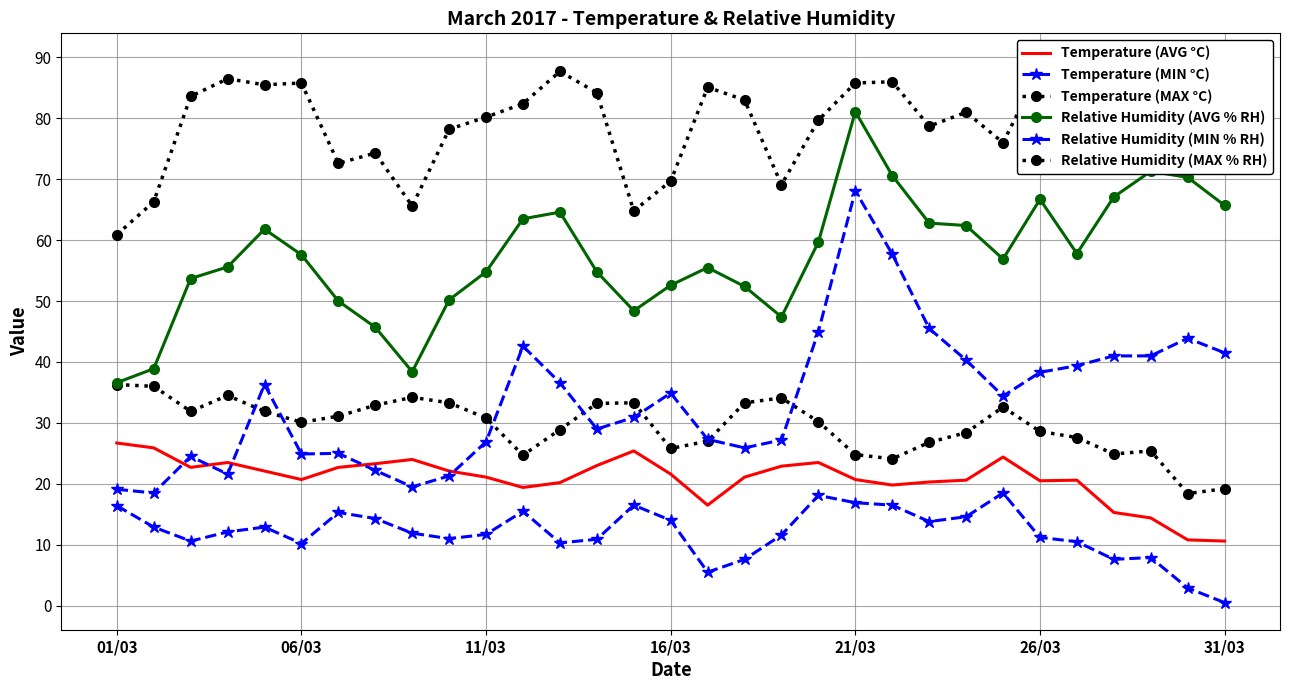

True or false: Temperature (MAX °C) and Relative Humidity (MAX % RH) cross at least once.

False